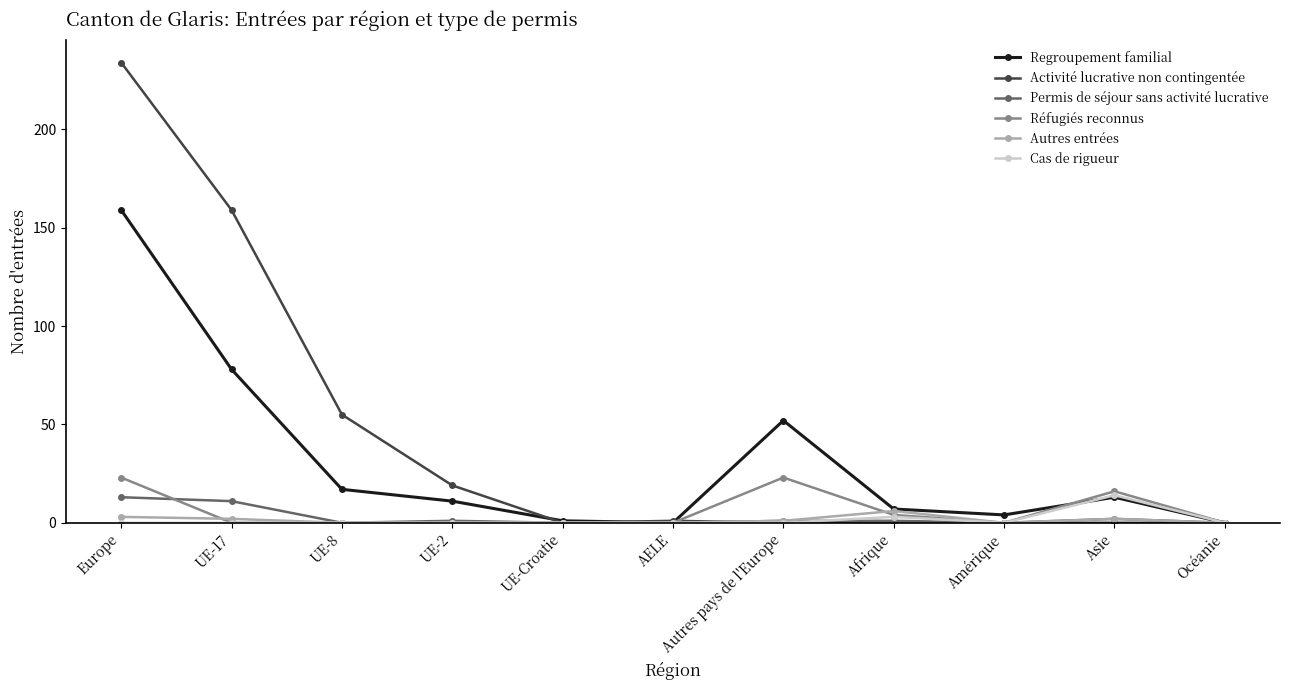

What is the total value across all series at Afrique?

21